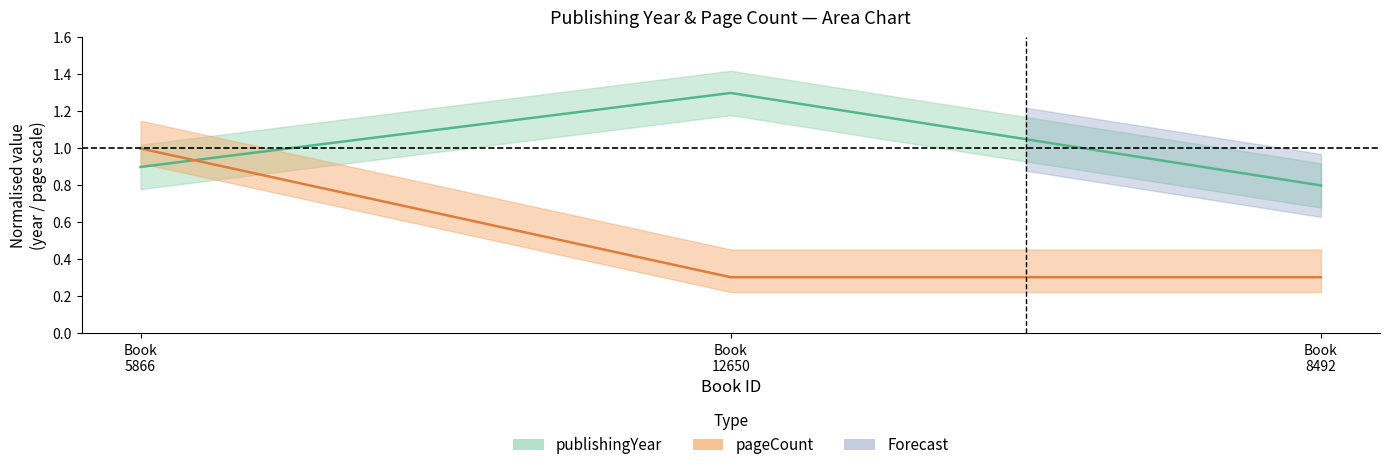

Rank the series by their average value, from lowest to highest.

pageCount, publishingYear